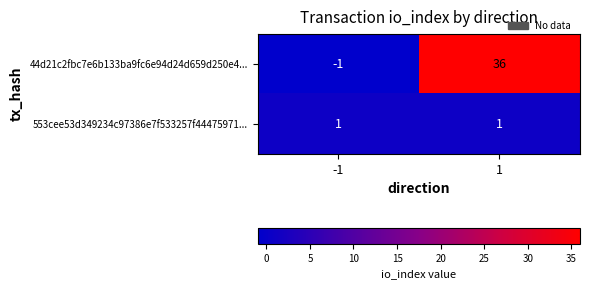

Rank the series at 1 from lowest to highest value.

553cee53d349234c97386e7f533257f44475971..., 44d21c2fbc7e6b133ba9fc6e94d24d659d250e4...